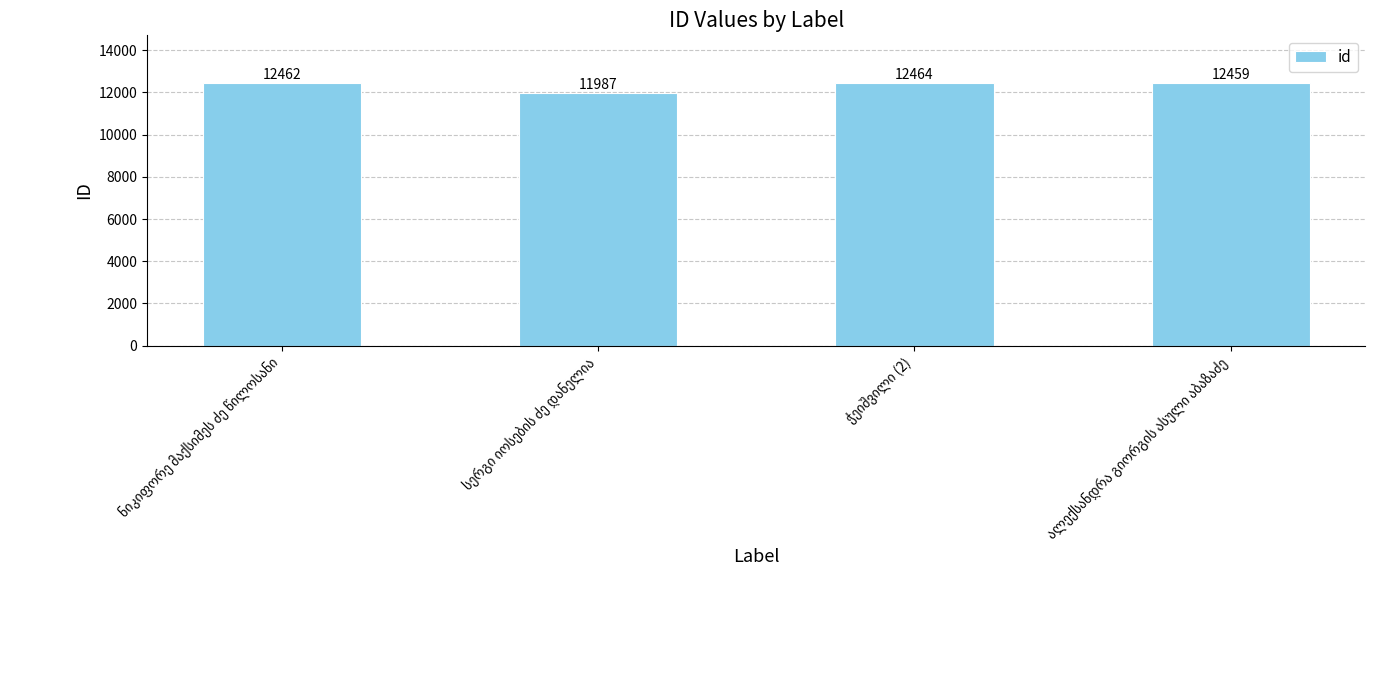

What is the minimum value shown in the chart?

11987